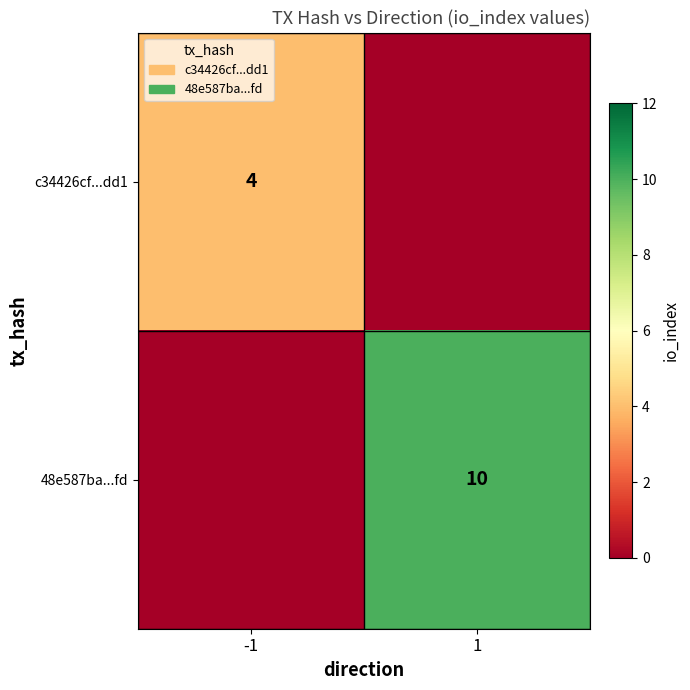

The value of c34426cf...dd1 at -1 is 4. True or false?

True